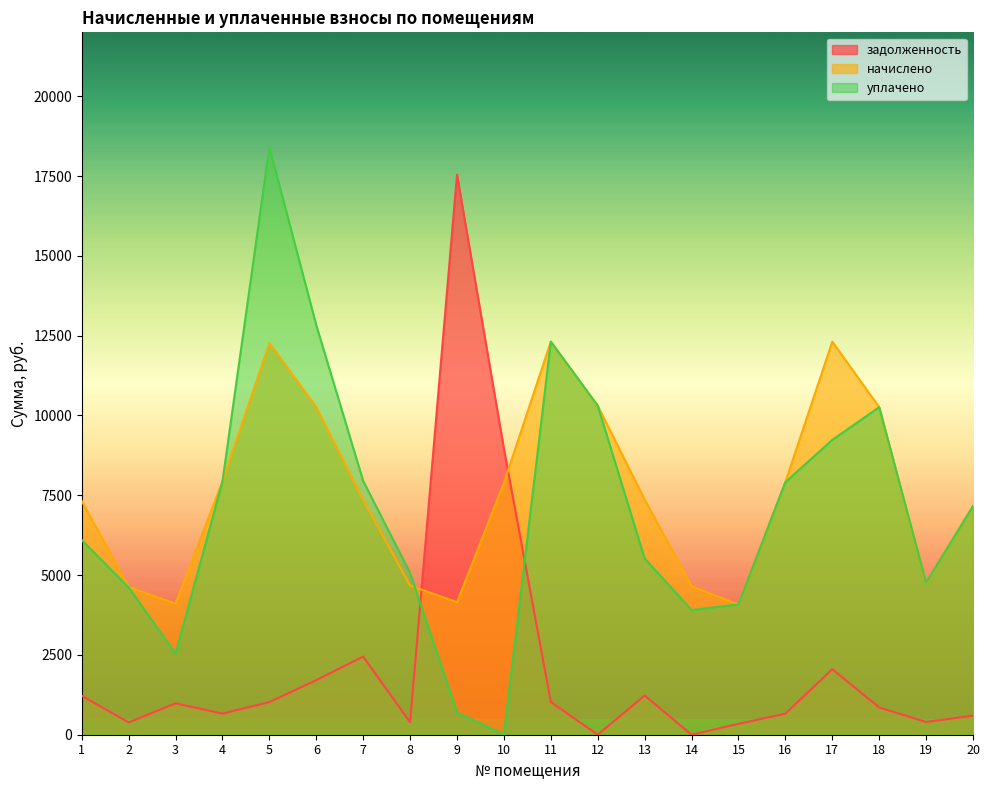

What are all the series names shown in the legend?

задолженность, начислено, уплачено